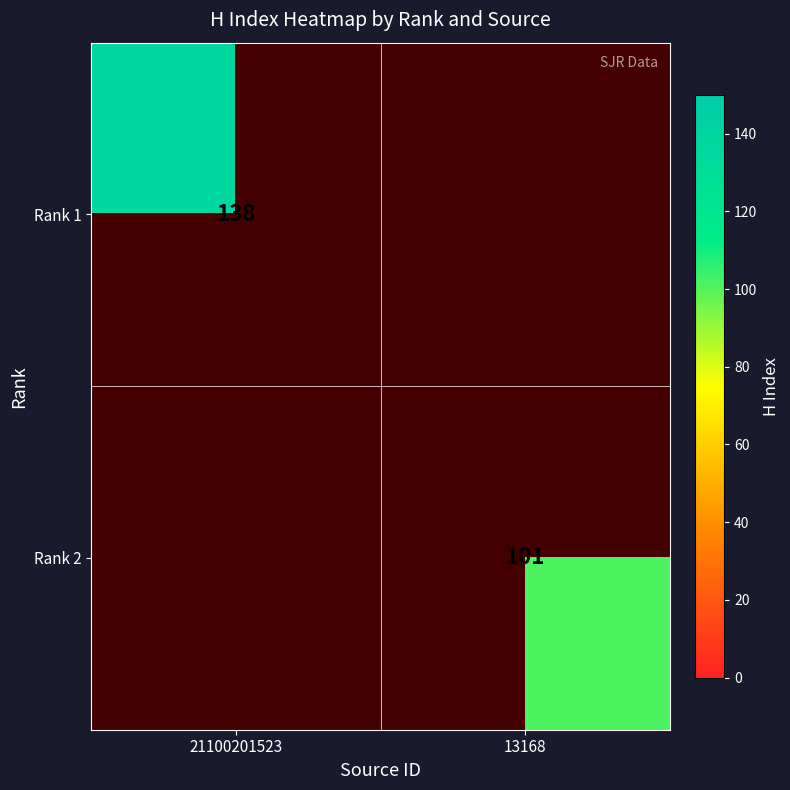

Is it true that Rank 2 equals 67 at 13168?

False